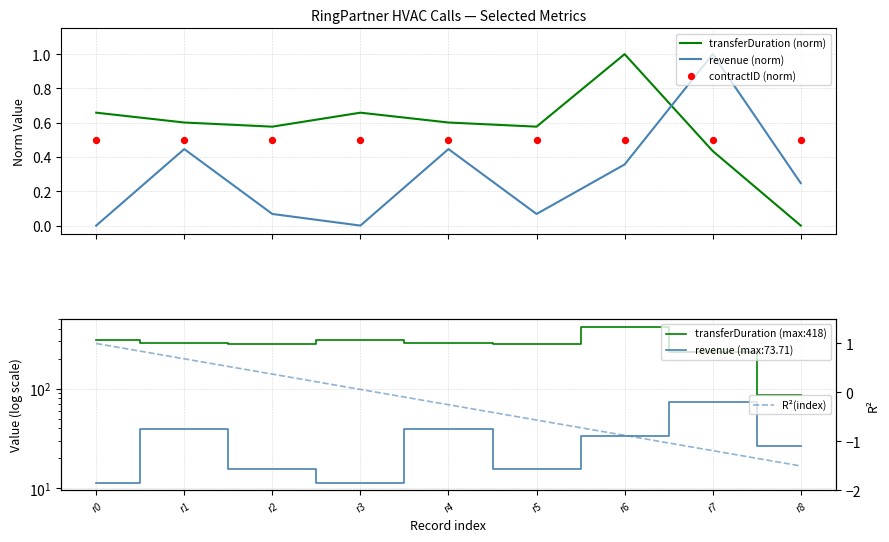

What is the total value across all series at r3?

306.2